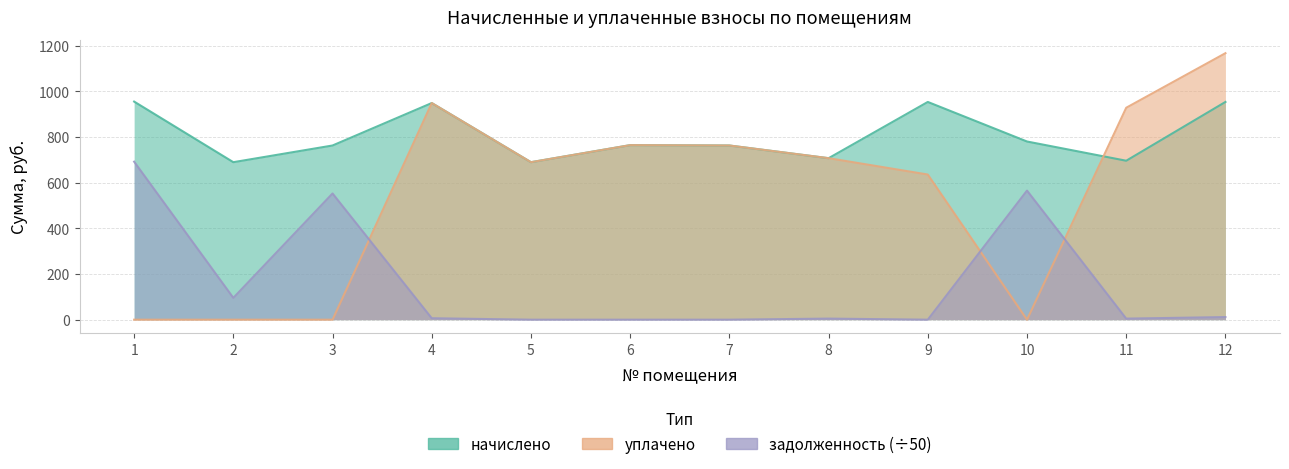

How many categories are shown in the chart?

12